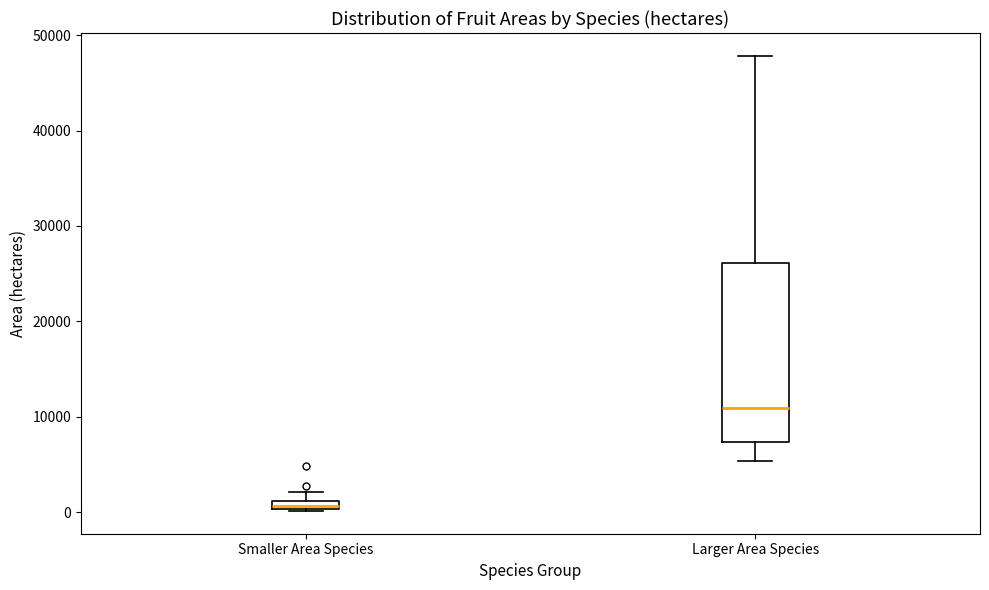

Where does the upper whisker of the box for Larger Area Species end on the y-axis? The values are not printed on the chart, so give them approximately, as read against the axis.

48000